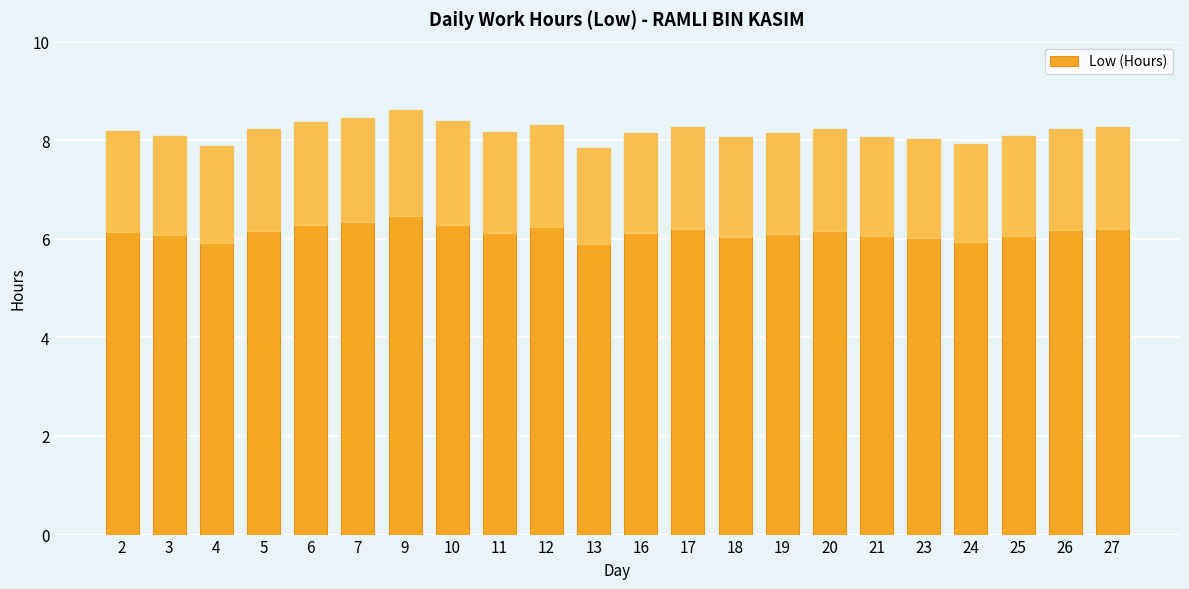

At which label does the data first exceed 8?

2